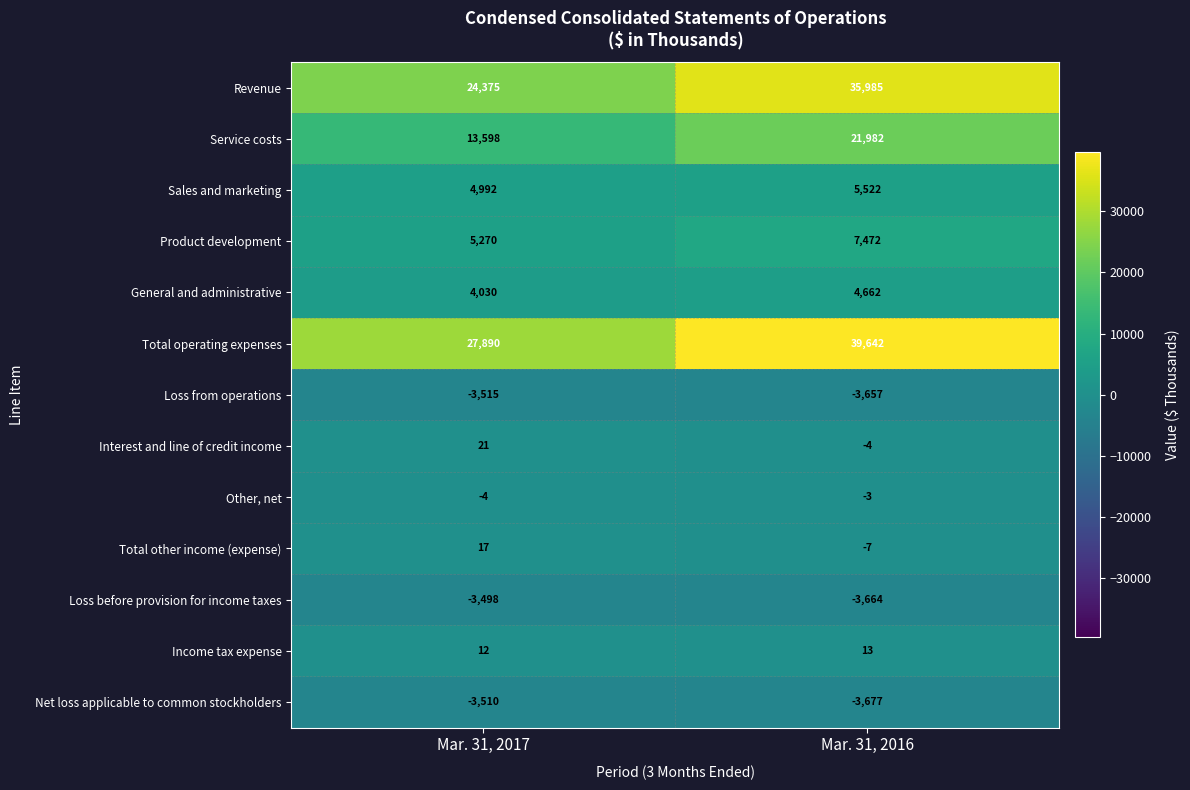

Reading left to right, what are all the values shown in this chart?

Revenue: 24375	35985
Service costs: 13598	21982
Sales and marketing: 4992	5522
Product development: 5270	7472
General and administrative: 4030	4662
Total operating expenses: 27890	39642
Loss from operations: -3515	-3657
Interest and line of credit income: 21	-4
Other, net: -4	-3
Total other income (expense): 17	-7
Loss before provision for income taxes: -3498	-3664
Income tax expense: 12	13
Net loss applicable to common stockholders: -3510	-3677